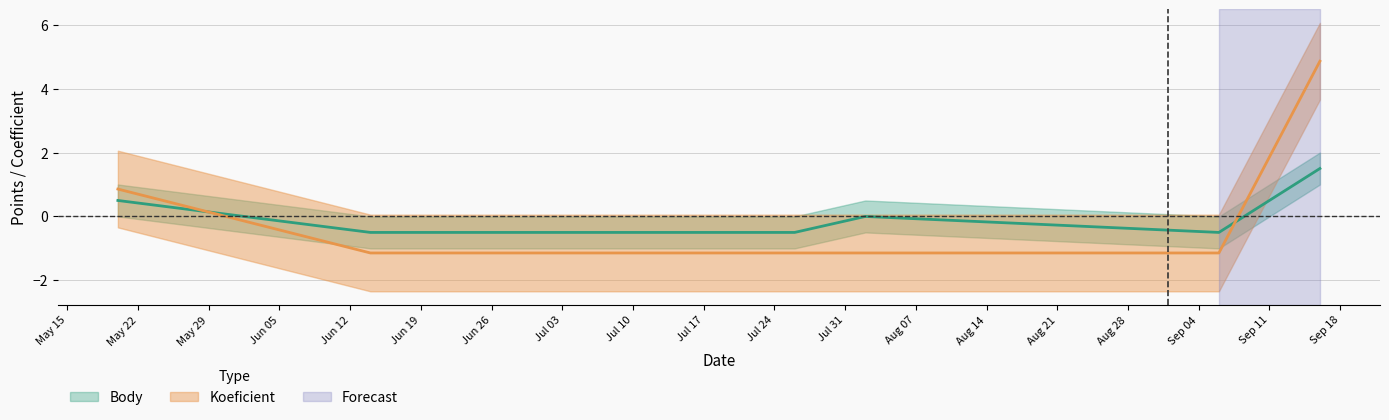

Does the chart have visible grid lines?

Yes